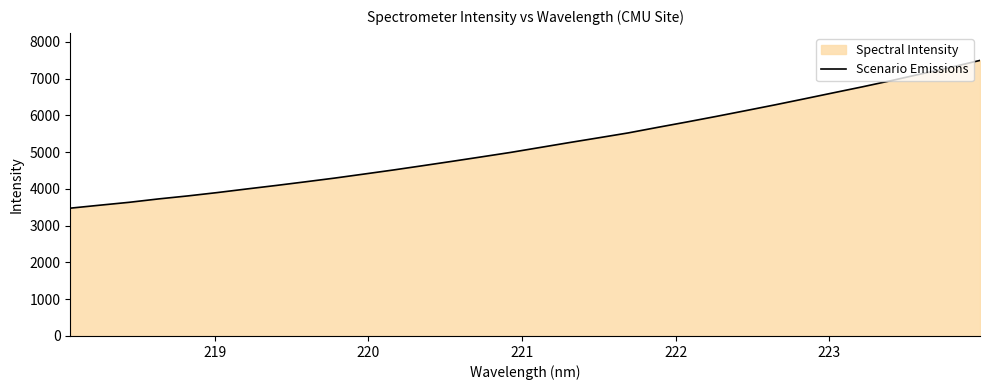

What is the greatest value displayed?

7494.7